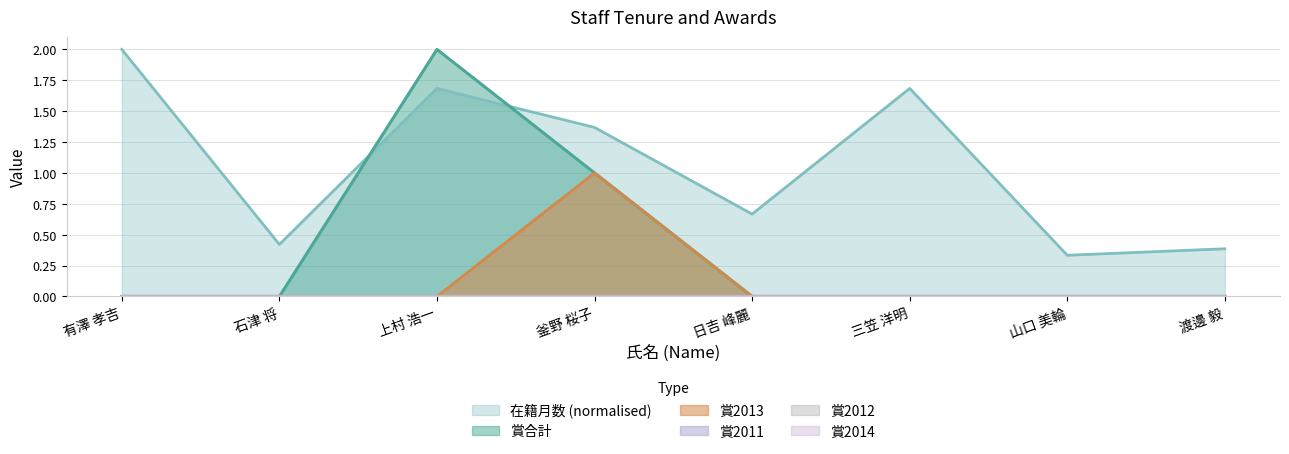

Count the number of categories in the chart.

8